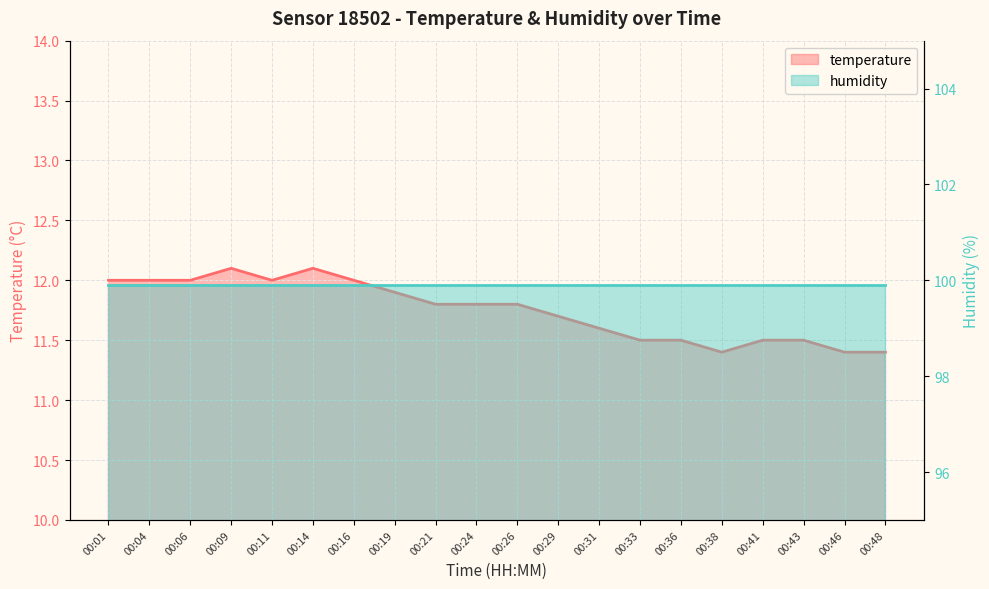

Reading left to right, list all the values displayed in this chart.

00:01=12.0	00:04=12.0	00:06=12.0	00:09=12.1	00:11=12.0	00:14=12.1	00:16=12.0	00:19=11.9	00:21=11.8	00:24=11.8	00:26=11.8	00:29=11.7	00:31=11.6	00:33=11.5	00:36=11.5	00:38=11.4	00:41=11.5	00:43=11.5	00:46=11.4	00:48=11.4